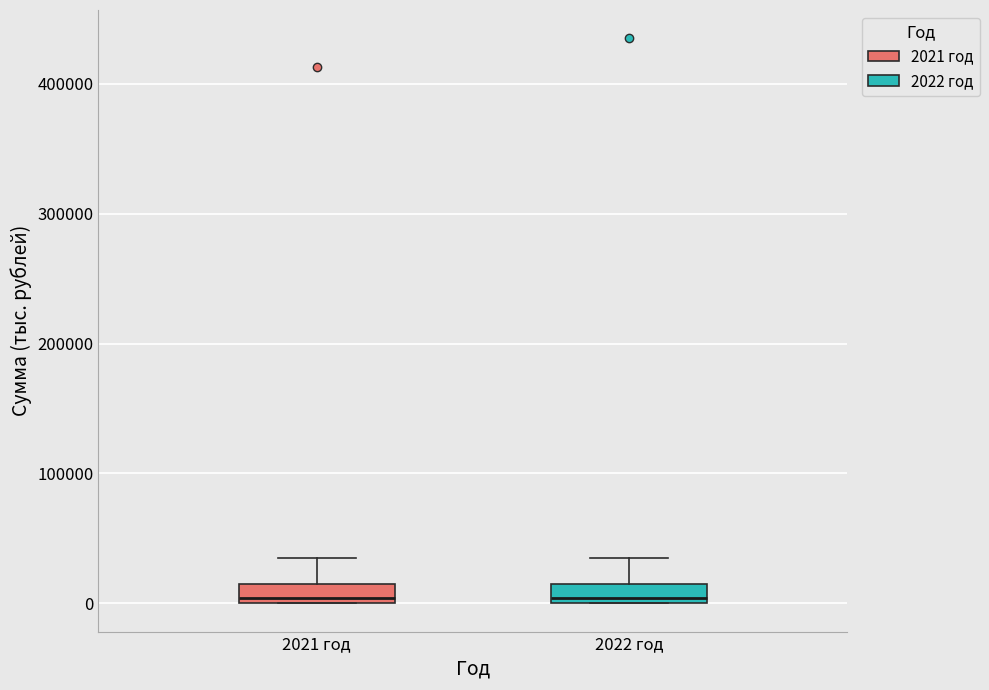

Where does the upper whisker of the box for 2021 год end on the y-axis? The values are not printed on the chart, so give them approximately, as read against the axis.

30000